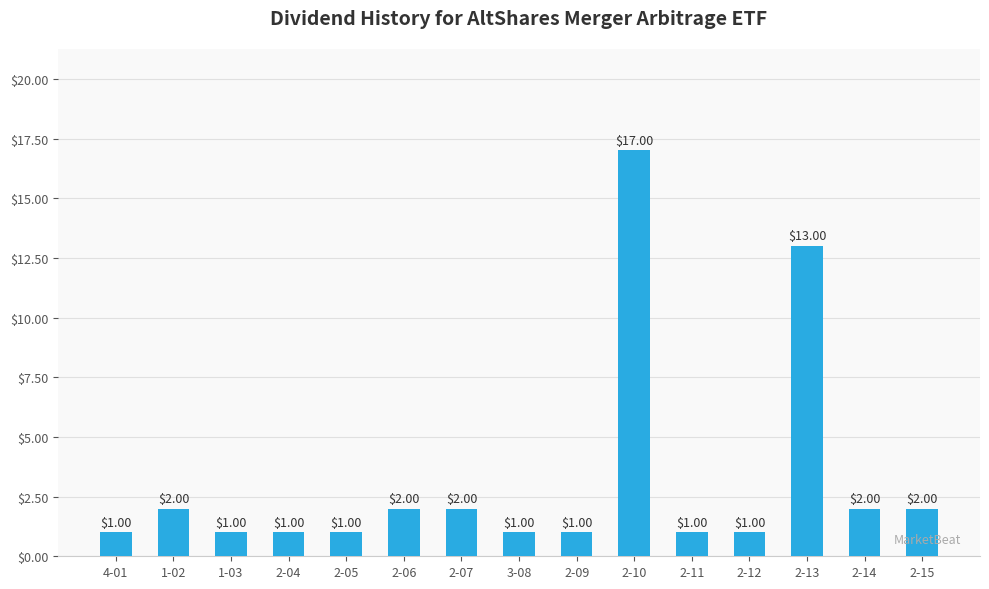

The value at 4-01 is 0. True or false?

False